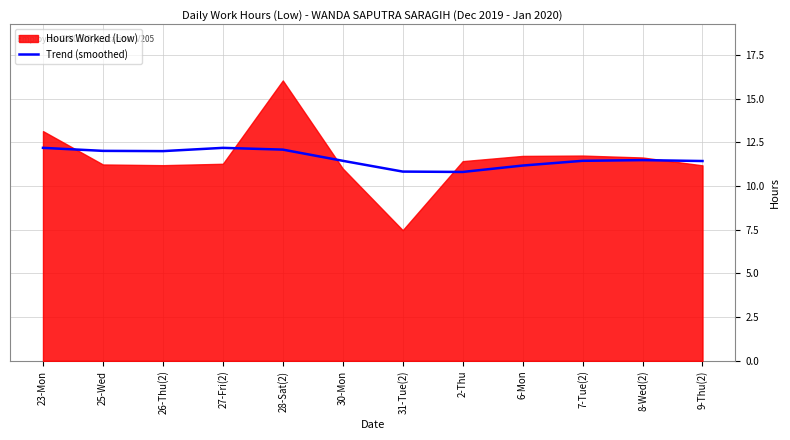

The Trend (smoothed) series shows 18.5 at 9-Thu(2). True or false?

False